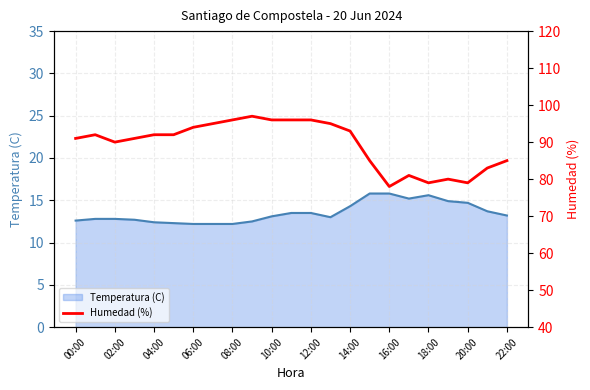

What is the lowest value of the Temperatura (C) series?

12.2